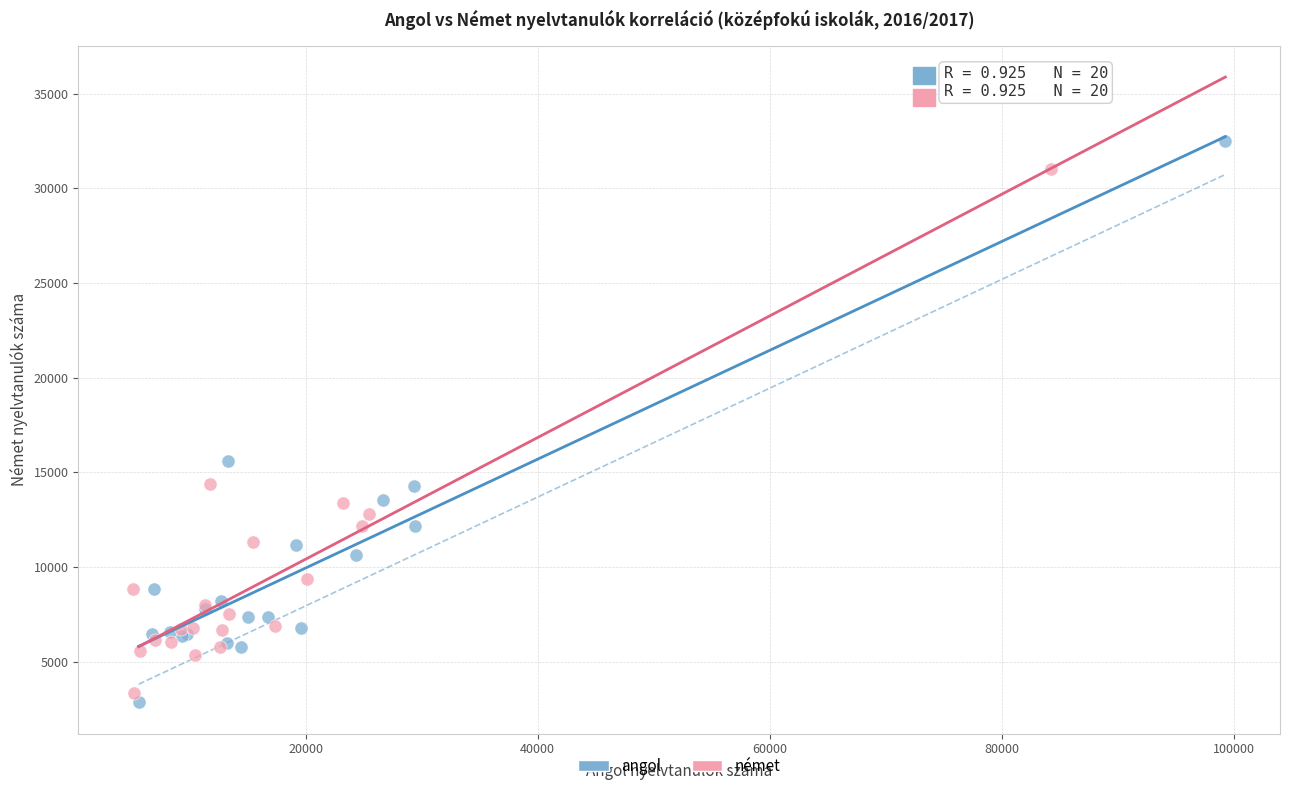

What are all the series names shown in the legend?

angol, német